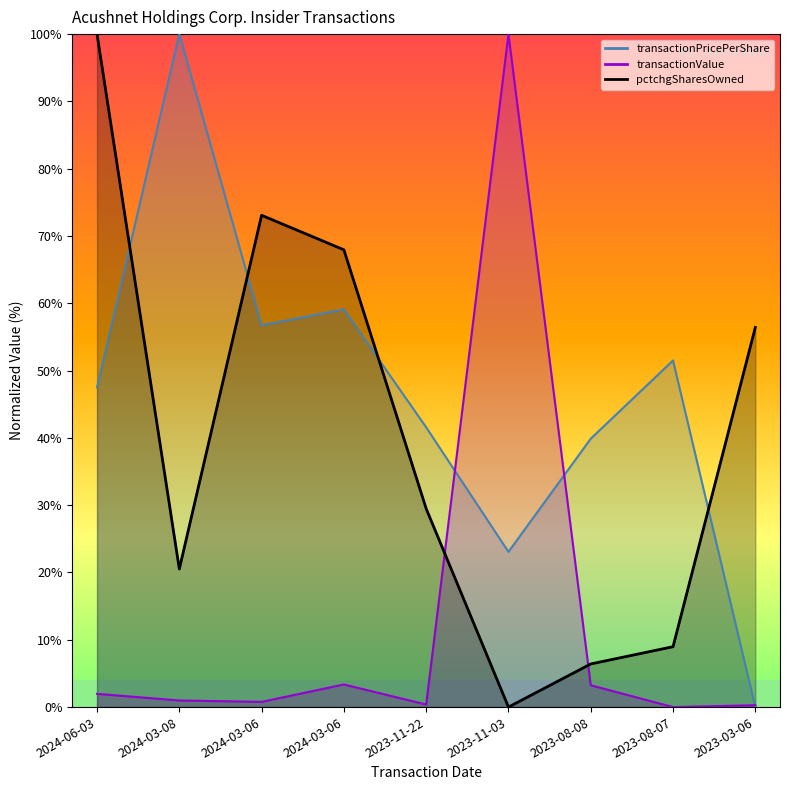

True or false: transactionPricePerShare and pctchgSharesOwned cross at least once.

True